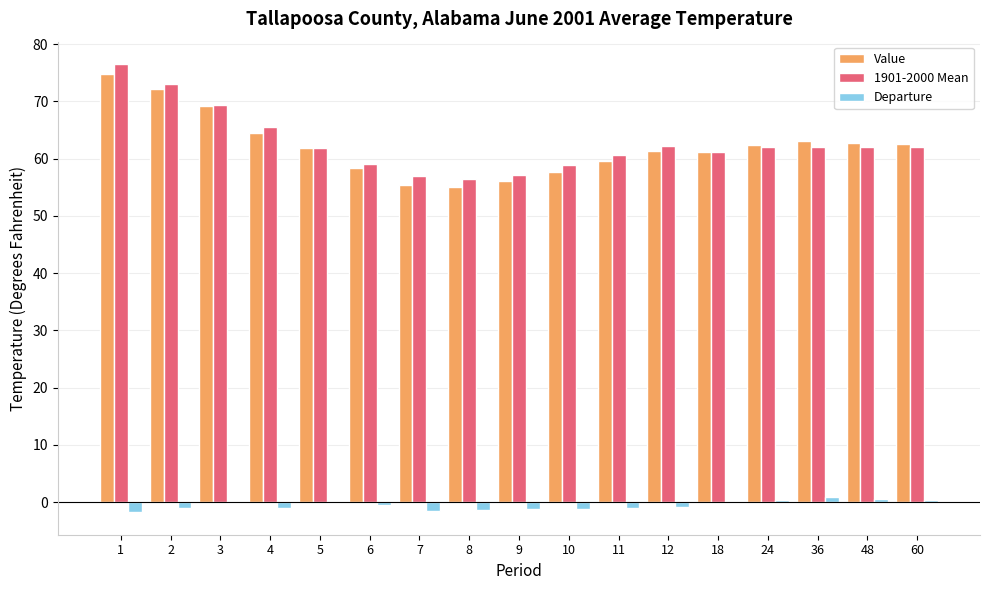

Is the value of Departure at 9 greater than the value of Value at 4?

No